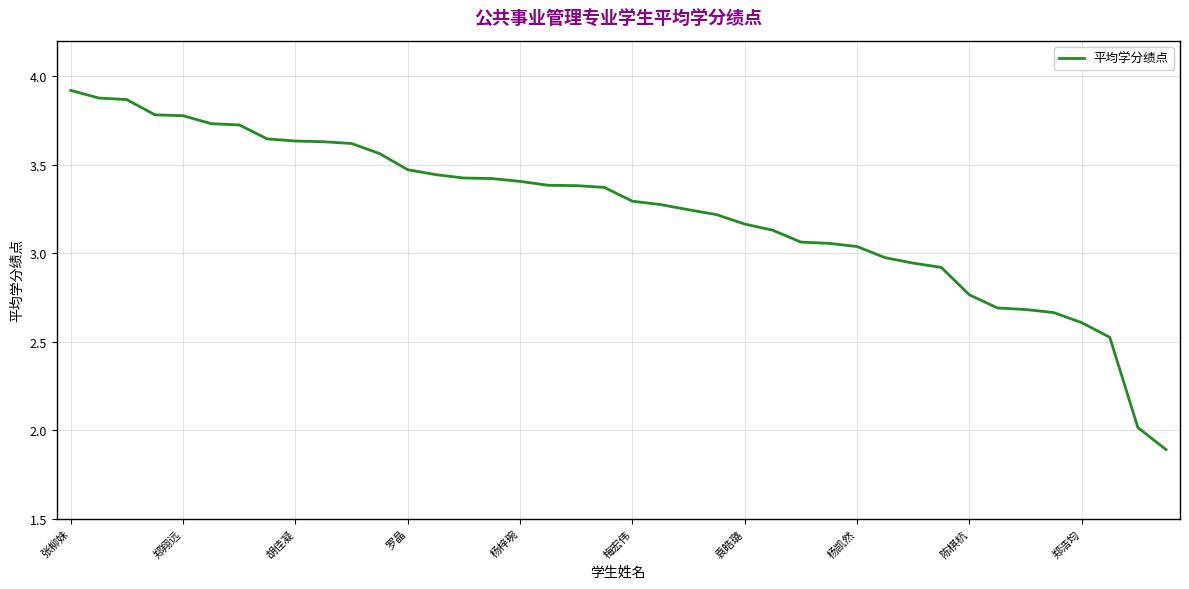

What is the difference between the maximum and minimum values?

2.0